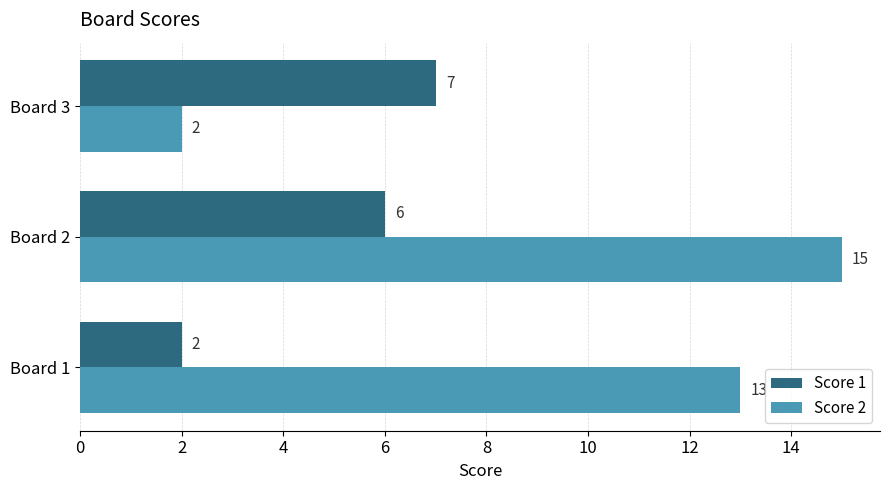

Is the value of Score 2 at Board 1 greater than the value of Score 1 at Board 2?

Yes